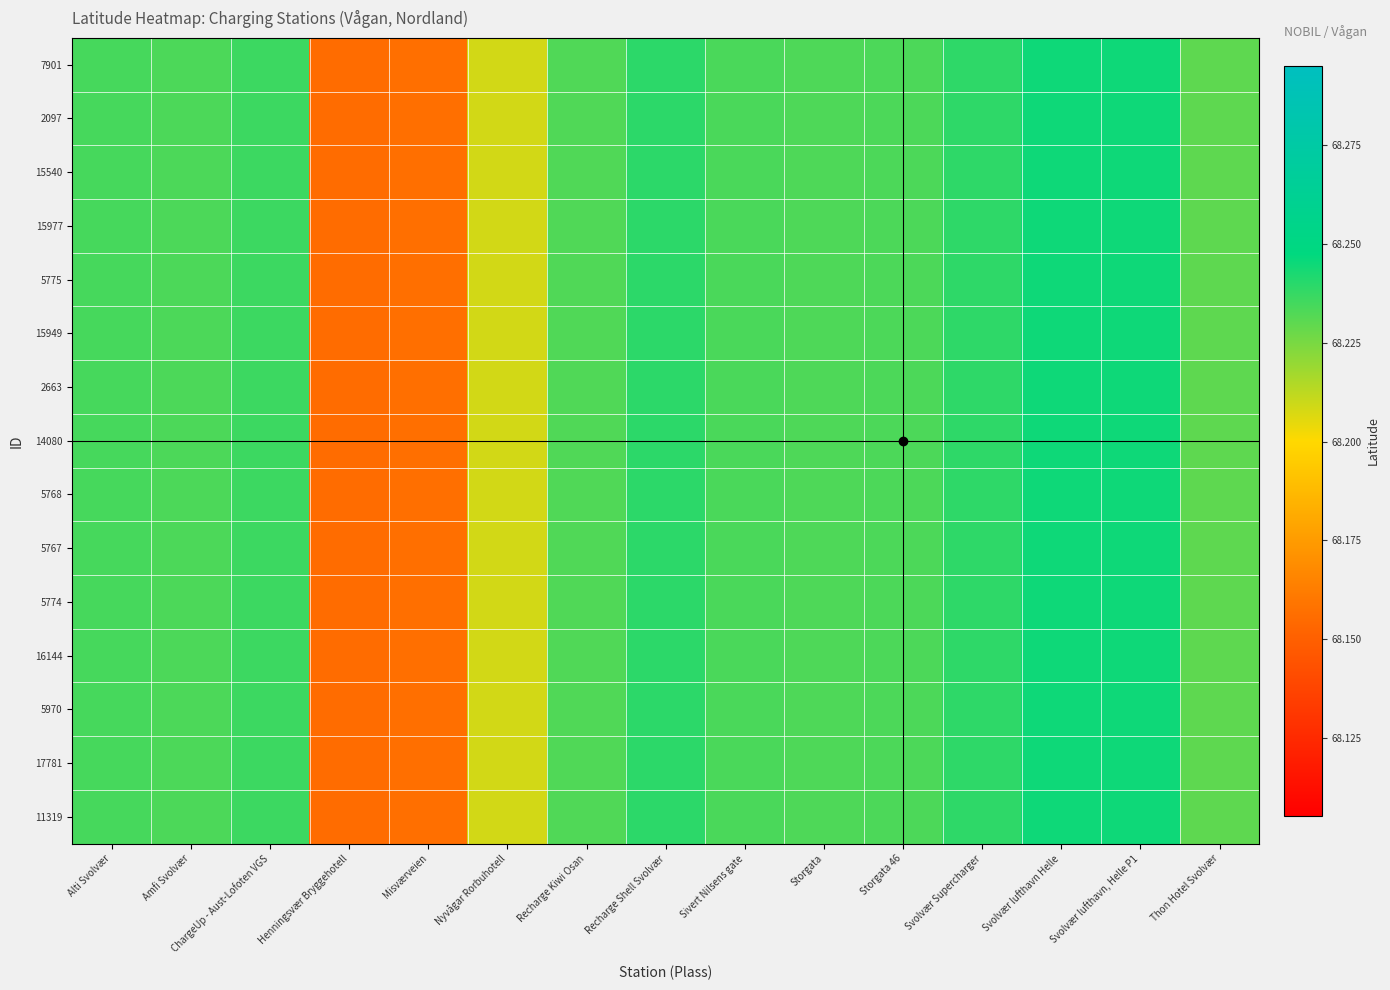

Reading left to right, extract all data points from this chart.

7901: Alti Svolvær=68.2	Amfi Svolvær=68.2	ChargeUp - Aust-Lofoten VGS=68.2	Henningsvær Bryggehotell=68.2	Misværveien=68.2	Nyvågar Rorbuhotell=68.2	Recharge Kiwi Osan=68.2	Recharge Shell Svolvær=68.2	Sivert Nilsens gate=68.2	Storgata=68.2	Storgata 46=68.2	Svolvær Supercharger=68.2	Svolvær lufthavn Helle=68.2	Svolvær lufthavn, Helle P1=68.2	Thon Hotel Svolvær=68.2
2097: Alti Svolvær=68.2	Amfi Svolvær=68.2	ChargeUp - Aust-Lofoten VGS=68.2	Henningsvær Bryggehotell=68.2	Misværveien=68.2	Nyvågar Rorbuhotell=68.2	Recharge Kiwi Osan=68.2	Recharge Shell Svolvær=68.2	Sivert Nilsens gate=68.2	Storgata=68.2	Storgata 46=68.2	Svolvær Supercharger=68.2	Svolvær lufthavn Helle=68.2	Svolvær lufthavn, Helle P1=68.2	Thon Hotel Svolvær=68.2
15540: Alti Svolvær=68.2	Amfi Svolvær=68.2	ChargeUp - Aust-Lofoten VGS=68.2	Henningsvær Bryggehotell=68.2	Misværveien=68.2	Nyvågar Rorbuhotell=68.2	Recharge Kiwi Osan=68.2	Recharge Shell Svolvær=68.2	Sivert Nilsens gate=68.2	Storgata=68.2	Storgata 46=68.2	Svolvær Supercharger=68.2	Svolvær lufthavn Helle=68.2	Svolvær lufthavn, Helle P1=68.2	Thon Hotel Svolvær=68.2
15977: Alti Svolvær=68.2	Amfi Svolvær=68.2	ChargeUp - Aust-Lofoten VGS=68.2	Henningsvær Bryggehotell=68.2	Misværveien=68.2	Nyvågar Rorbuhotell=68.2	Recharge Kiwi Osan=68.2	Recharge Shell Svolvær=68.2	Sivert Nilsens gate=68.2	Storgata=68.2	Storgata 46=68.2	Svolvær Supercharger=68.2	Svolvær lufthavn Helle=68.2	Svolvær lufthavn, Helle P1=68.2	Thon Hotel Svolvær=68.2
5775: Alti Svolvær=68.2	Amfi Svolvær=68.2	ChargeUp - Aust-Lofoten VGS=68.2	Henningsvær Bryggehotell=68.2	Misværveien=68.2	Nyvågar Rorbuhotell=68.2	Recharge Kiwi Osan=68.2	Recharge Shell Svolvær=68.2	Sivert Nilsens gate=68.2	Storgata=68.2	Storgata 46=68.2	Svolvær Supercharger=68.2	Svolvær lufthavn Helle=68.2	Svolvær lufthavn, Helle P1=68.2	Thon Hotel Svolvær=68.2
15949: Alti Svolvær=68.2	Amfi Svolvær=68.2	ChargeUp - Aust-Lofoten VGS=68.2	Henningsvær Bryggehotell=68.2	Misværveien=68.2	Nyvågar Rorbuhotell=68.2	Recharge Kiwi Osan=68.2	Recharge Shell Svolvær=68.2	Sivert Nilsens gate=68.2	Storgata=68.2	Storgata 46=68.2	Svolvær Supercharger=68.2	Svolvær lufthavn Helle=68.2	Svolvær lufthavn, Helle P1=68.2	Thon Hotel Svolvær=68.2
2663: Alti Svolvær=68.2	Amfi Svolvær=68.2	ChargeUp - Aust-Lofoten VGS=68.2	Henningsvær Bryggehotell=68.2	Misværveien=68.2	Nyvågar Rorbuhotell=68.2	Recharge Kiwi Osan=68.2	Recharge Shell Svolvær=68.2	Sivert Nilsens gate=68.2	Storgata=68.2	Storgata 46=68.2	Svolvær Supercharger=68.2	Svolvær lufthavn Helle=68.2	Svolvær lufthavn, Helle P1=68.2	Thon Hotel Svolvær=68.2
14080: Alti Svolvær=68.2	Amfi Svolvær=68.2	ChargeUp - Aust-Lofoten VGS=68.2	Henningsvær Bryggehotell=68.2	Misværveien=68.2	Nyvågar Rorbuhotell=68.2	Recharge Kiwi Osan=68.2	Recharge Shell Svolvær=68.2	Sivert Nilsens gate=68.2	Storgata=68.2	Storgata 46=68.2	Svolvær Supercharger=68.2	Svolvær lufthavn Helle=68.2	Svolvær lufthavn, Helle P1=68.2	Thon Hotel Svolvær=68.2
5768: Alti Svolvær=68.2	Amfi Svolvær=68.2	ChargeUp - Aust-Lofoten VGS=68.2	Henningsvær Bryggehotell=68.2	Misværveien=68.2	Nyvågar Rorbuhotell=68.2	Recharge Kiwi Osan=68.2	Recharge Shell Svolvær=68.2	Sivert Nilsens gate=68.2	Storgata=68.2	Storgata 46=68.2	Svolvær Supercharger=68.2	Svolvær lufthavn Helle=68.2	Svolvær lufthavn, Helle P1=68.2	Thon Hotel Svolvær=68.2
5767: Alti Svolvær=68.2	Amfi Svolvær=68.2	ChargeUp - Aust-Lofoten VGS=68.2	Henningsvær Bryggehotell=68.2	Misværveien=68.2	Nyvågar Rorbuhotell=68.2	Recharge Kiwi Osan=68.2	Recharge Shell Svolvær=68.2	Sivert Nilsens gate=68.2	Storgata=68.2	Storgata 46=68.2	Svolvær Supercharger=68.2	Svolvær lufthavn Helle=68.2	Svolvær lufthavn, Helle P1=68.2	Thon Hotel Svolvær=68.2
5774: Alti Svolvær=68.2	Amfi Svolvær=68.2	ChargeUp - Aust-Lofoten VGS=68.2	Henningsvær Bryggehotell=68.2	Misværveien=68.2	Nyvågar Rorbuhotell=68.2	Recharge Kiwi Osan=68.2	Recharge Shell Svolvær=68.2	Sivert Nilsens gate=68.2	Storgata=68.2	Storgata 46=68.2	Svolvær Supercharger=68.2	Svolvær lufthavn Helle=68.2	Svolvær lufthavn, Helle P1=68.2	Thon Hotel Svolvær=68.2
16144: Alti Svolvær=68.2	Amfi Svolvær=68.2	ChargeUp - Aust-Lofoten VGS=68.2	Henningsvær Bryggehotell=68.2	Misværveien=68.2	Nyvågar Rorbuhotell=68.2	Recharge Kiwi Osan=68.2	Recharge Shell Svolvær=68.2	Sivert Nilsens gate=68.2	Storgata=68.2	Storgata 46=68.2	Svolvær Supercharger=68.2	Svolvær lufthavn Helle=68.2	Svolvær lufthavn, Helle P1=68.2	Thon Hotel Svolvær=68.2
5970: Alti Svolvær=68.2	Amfi Svolvær=68.2	ChargeUp - Aust-Lofoten VGS=68.2	Henningsvær Bryggehotell=68.2	Misværveien=68.2	Nyvågar Rorbuhotell=68.2	Recharge Kiwi Osan=68.2	Recharge Shell Svolvær=68.2	Sivert Nilsens gate=68.2	Storgata=68.2	Storgata 46=68.2	Svolvær Supercharger=68.2	Svolvær lufthavn Helle=68.2	Svolvær lufthavn, Helle P1=68.2	Thon Hotel Svolvær=68.2
17781: Alti Svolvær=68.2	Amfi Svolvær=68.2	ChargeUp - Aust-Lofoten VGS=68.2	Henningsvær Bryggehotell=68.2	Misværveien=68.2	Nyvågar Rorbuhotell=68.2	Recharge Kiwi Osan=68.2	Recharge Shell Svolvær=68.2	Sivert Nilsens gate=68.2	Storgata=68.2	Storgata 46=68.2	Svolvær Supercharger=68.2	Svolvær lufthavn Helle=68.2	Svolvær lufthavn, Helle P1=68.2	Thon Hotel Svolvær=68.2
11319: Alti Svolvær=68.2	Amfi Svolvær=68.2	ChargeUp - Aust-Lofoten VGS=68.2	Henningsvær Bryggehotell=68.2	Misværveien=68.2	Nyvågar Rorbuhotell=68.2	Recharge Kiwi Osan=68.2	Recharge Shell Svolvær=68.2	Sivert Nilsens gate=68.2	Storgata=68.2	Storgata 46=68.2	Svolvær Supercharger=68.2	Svolvær lufthavn Helle=68.2	Svolvær lufthavn, Helle P1=68.2	Thon Hotel Svolvær=68.2